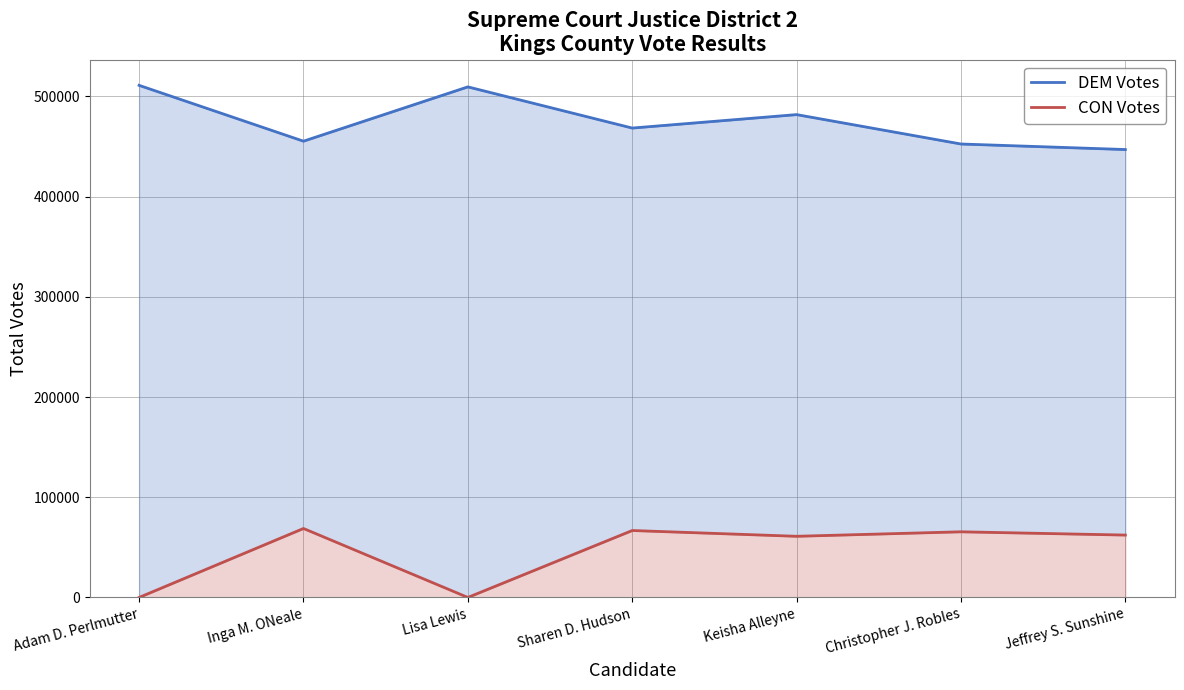

Reading left to right, extract all data points from this chart.

DEM Votes: 510988	455272	509456	468367	481782	452453	446934
CON Votes: 0	68820	0	66788	61024	65505	62247